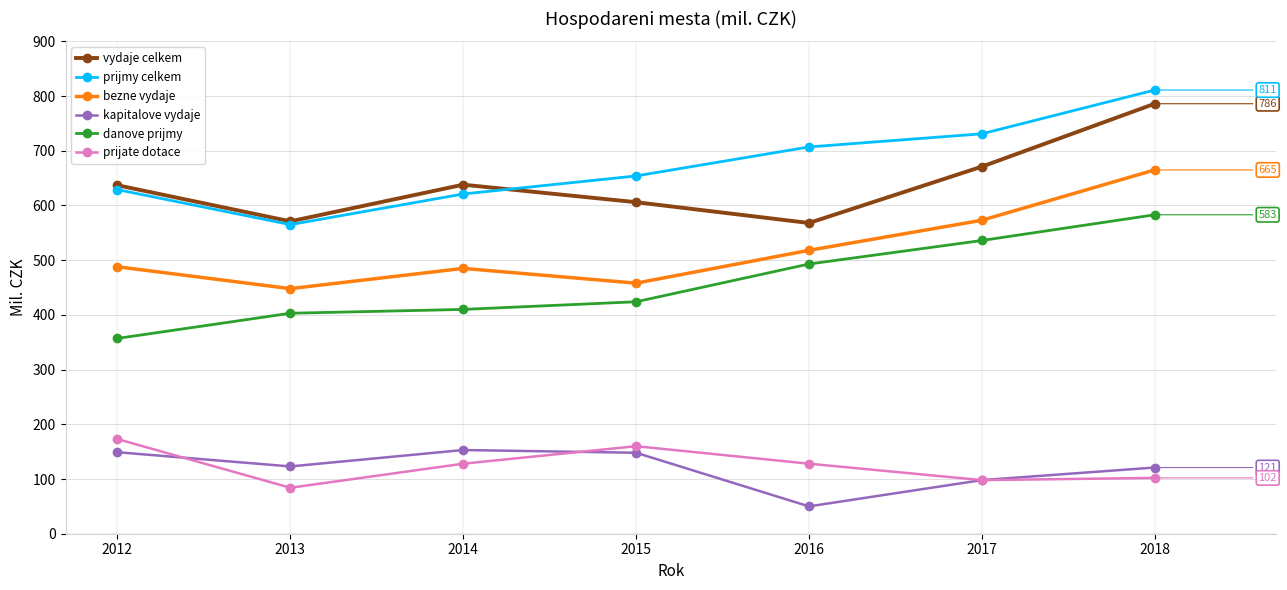

What is the value of the prijmy celkem point at the 3rd from the left?

621